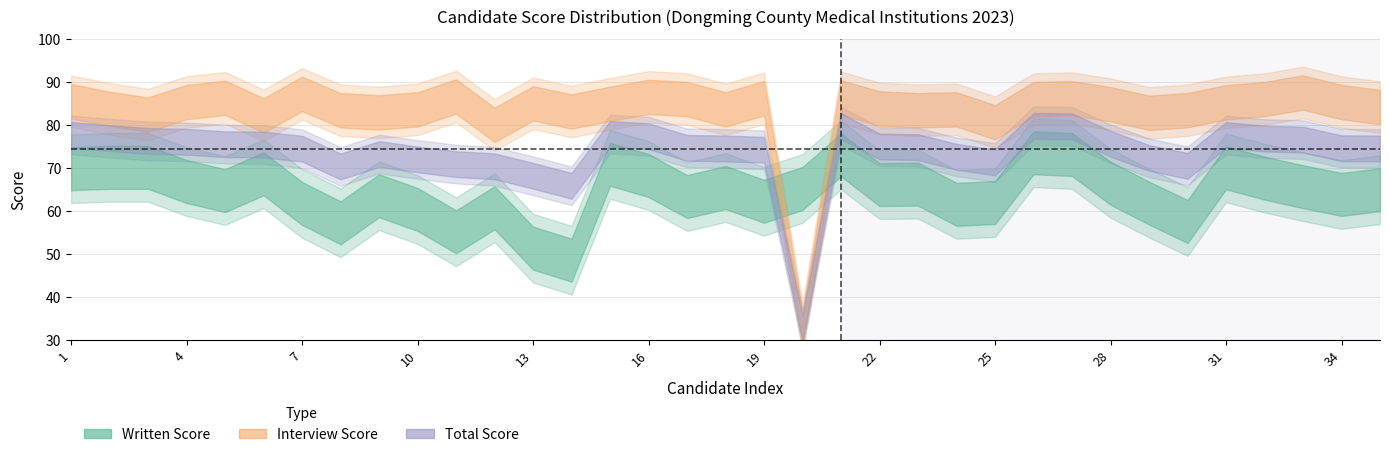

Where does the written_score series first go above 65?

1